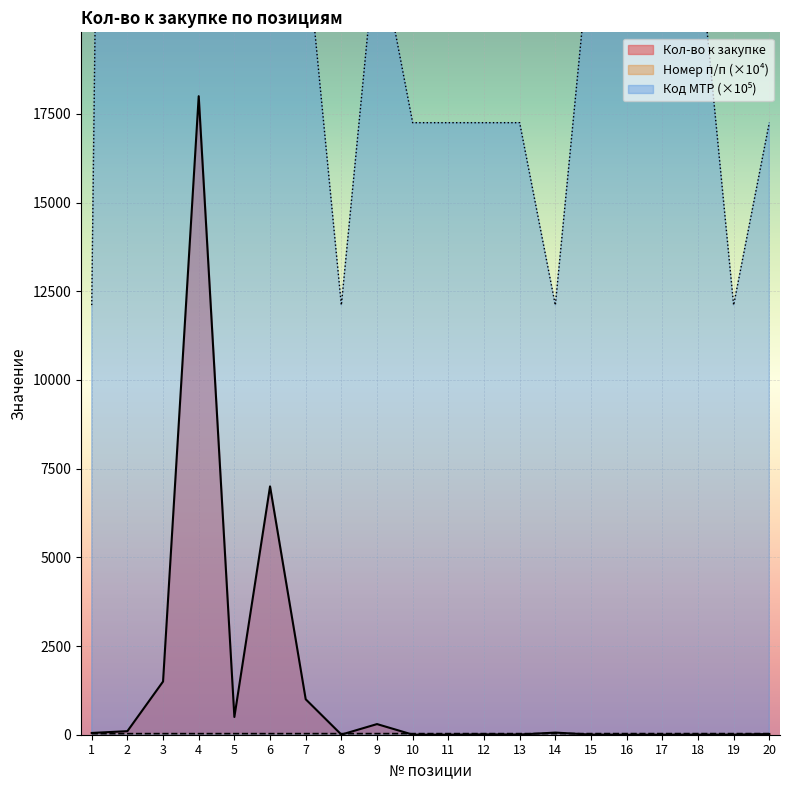

The Код МТР series shows 22481.2 at 9. True or false?

True